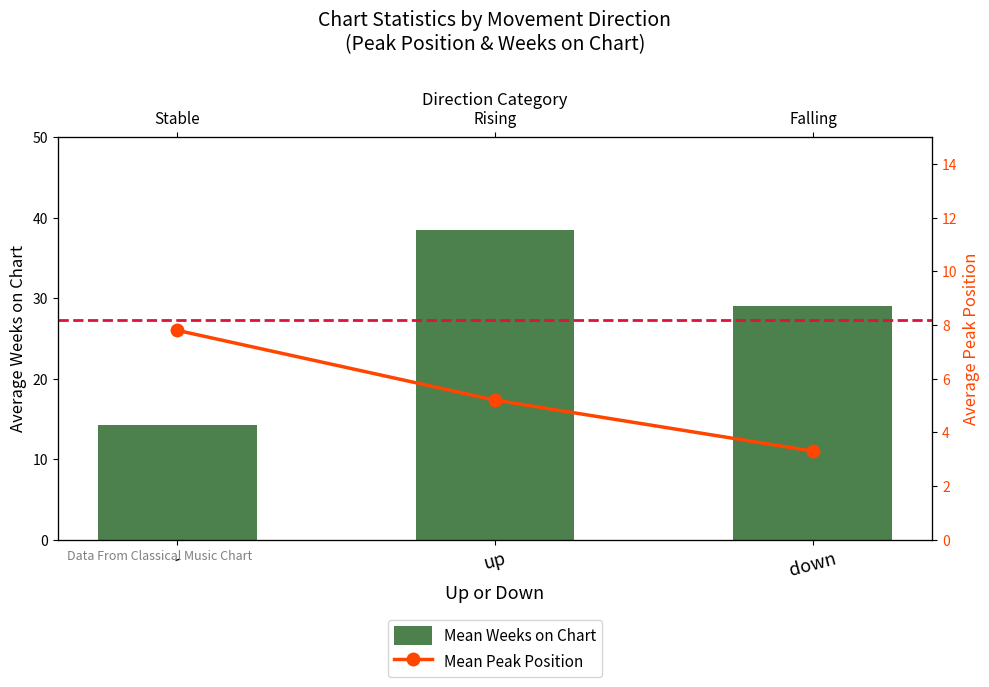

List the series in order of their overall mean, lowest first.

Mean Peak Position, Mean Weeks on Chart